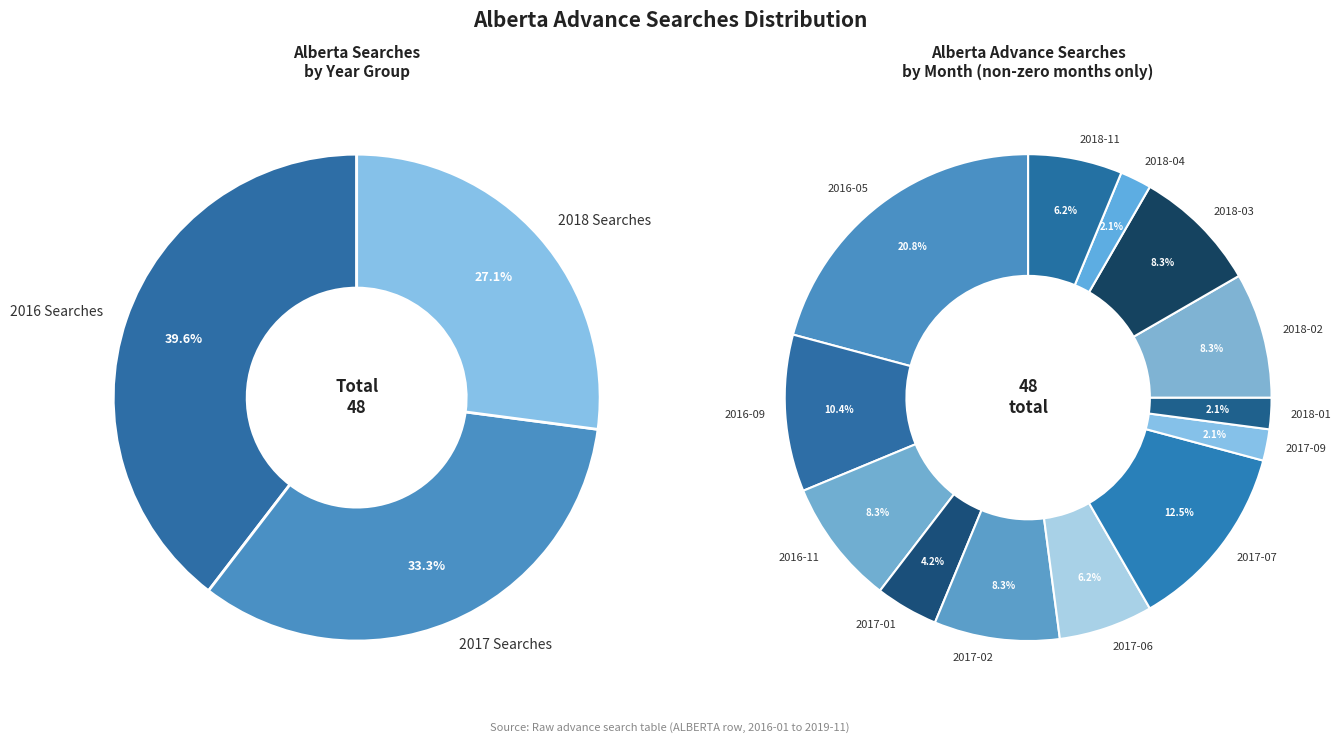

Is it true that 2018-03 is 20% of the pie?

False